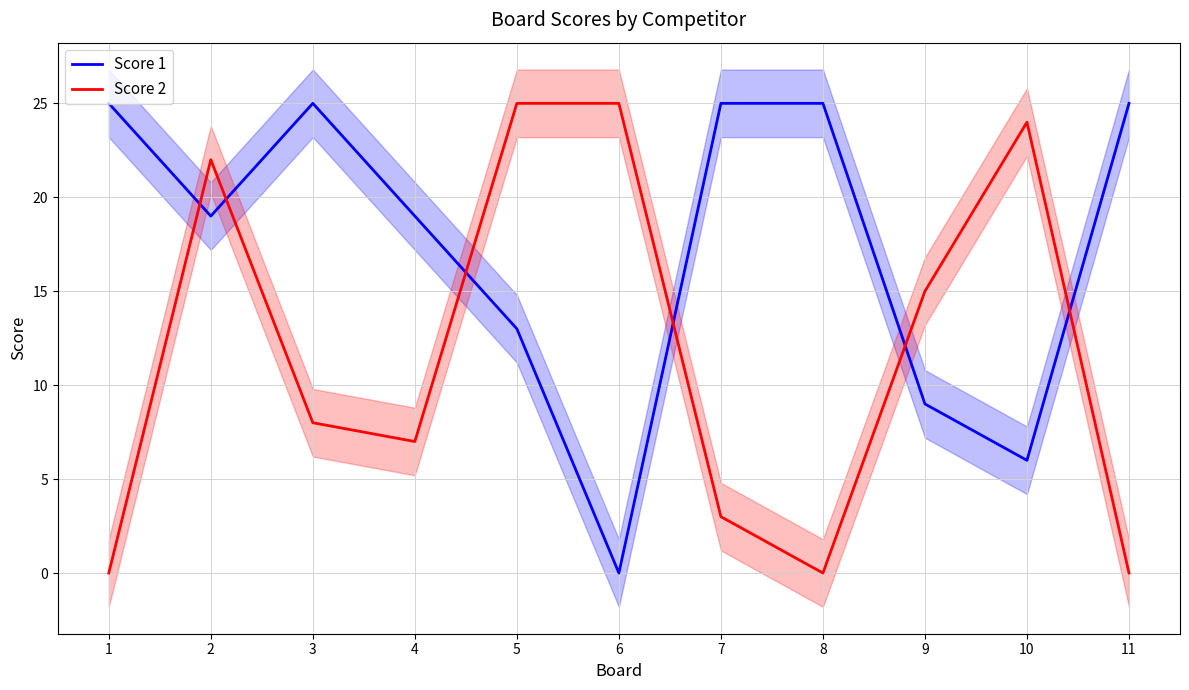

How many distinct data groups are displayed?

2